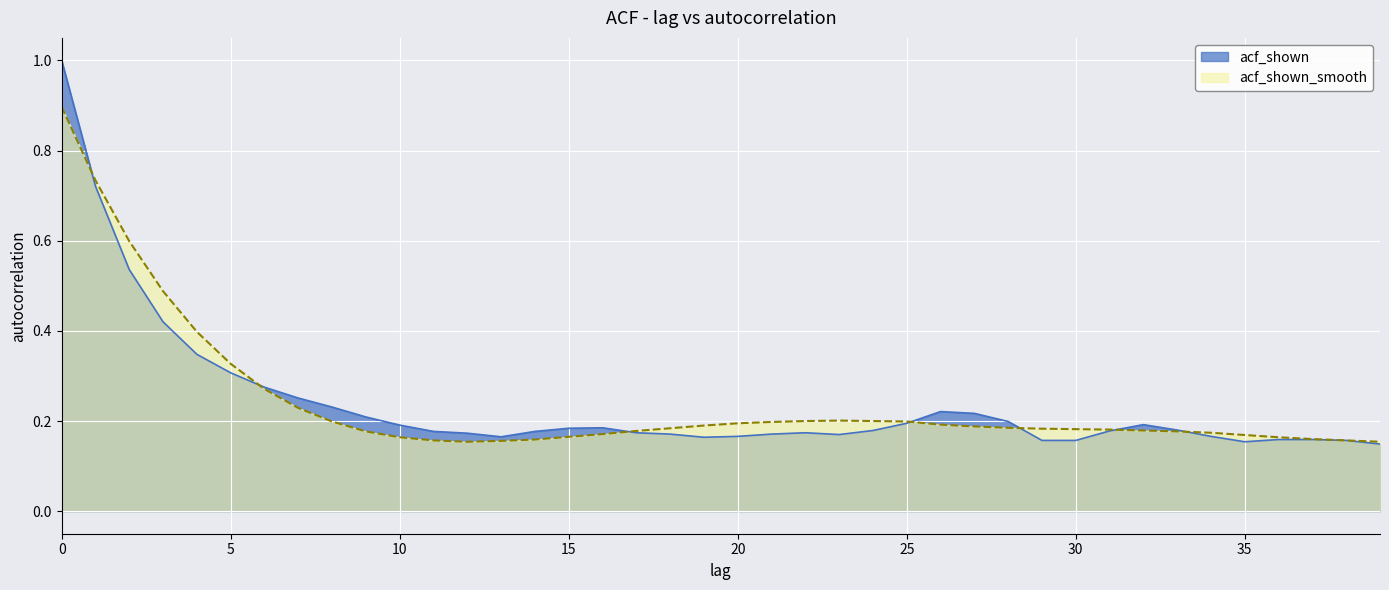

Which category has the lowest value in the acf_shown series?

39